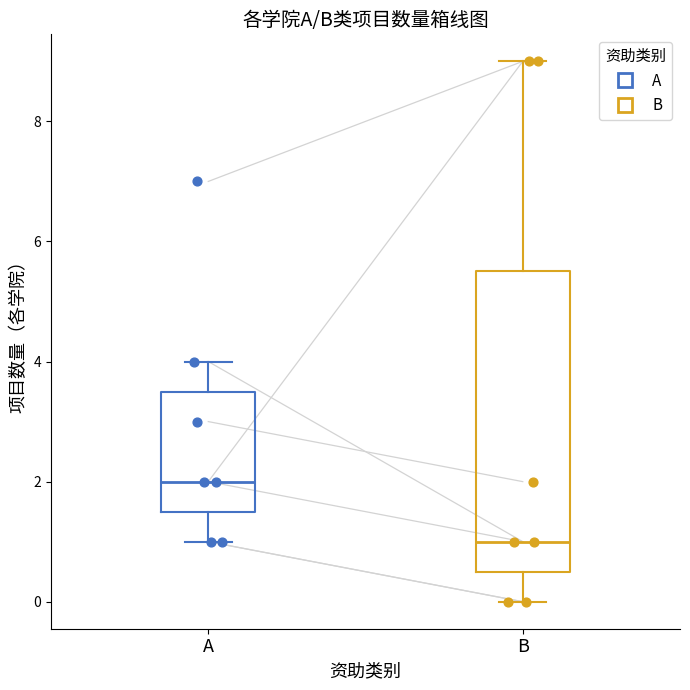

Which box has the highest median line?

A